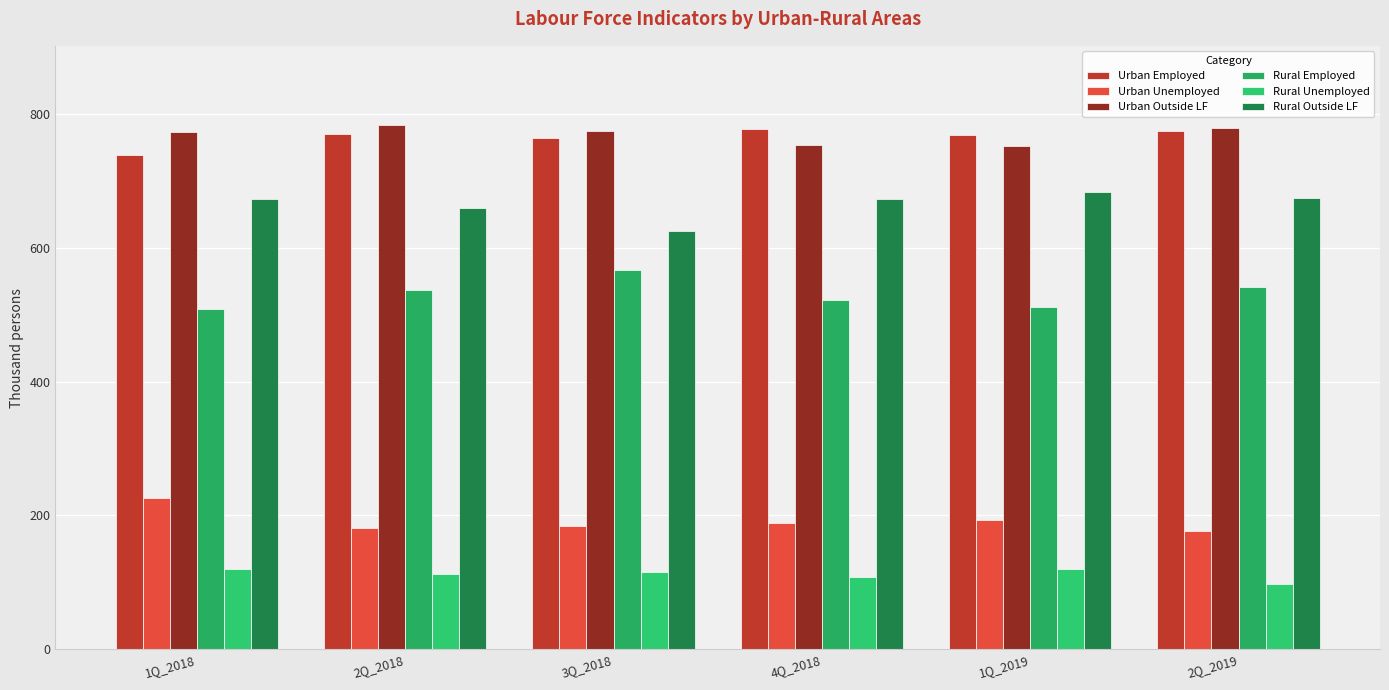

What position from the left is 2Q_2018?

2